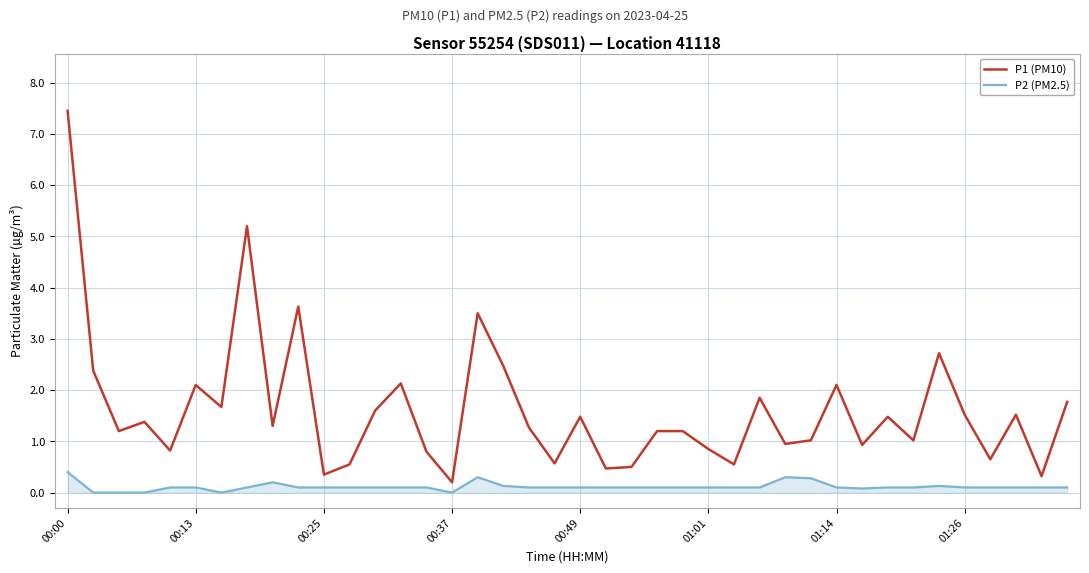

True or false: P1 (PM10) and P2 (PM2.5) cross at least once.

False